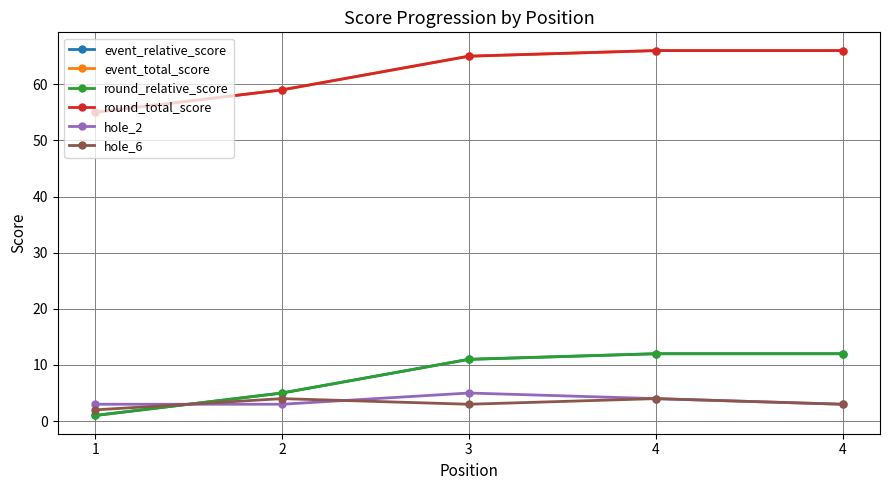

In hole_6, how many points are higher than both neighbors (excluding endpoints)?

2